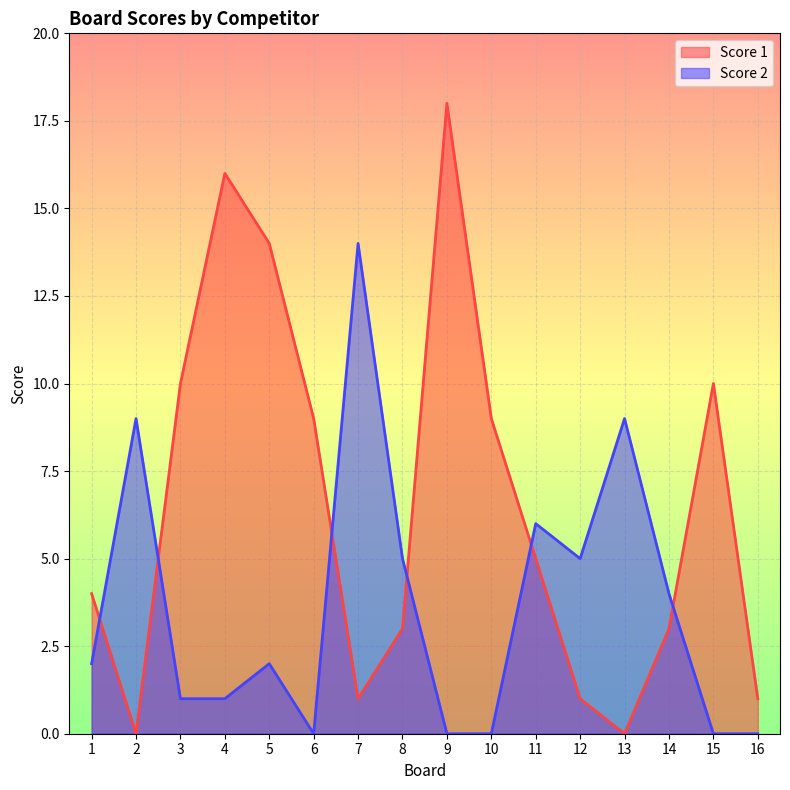

Which series changed the most between 11 and 15?

Score 2